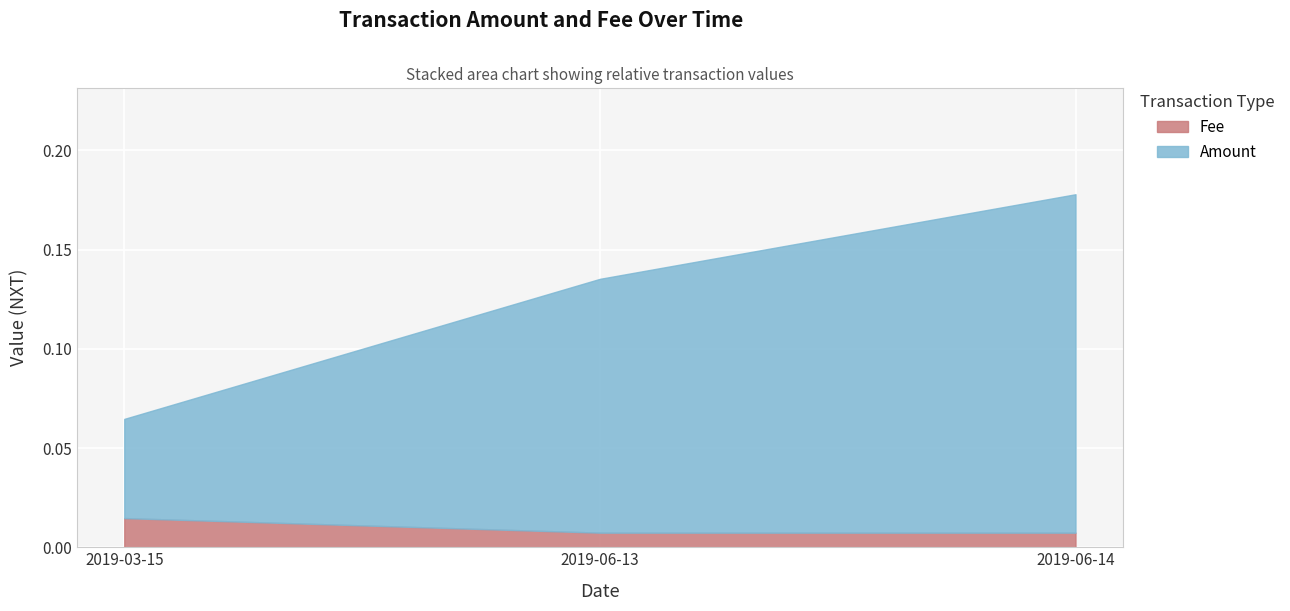

At which category does the chart reach its peak across all series?

2019-06-14